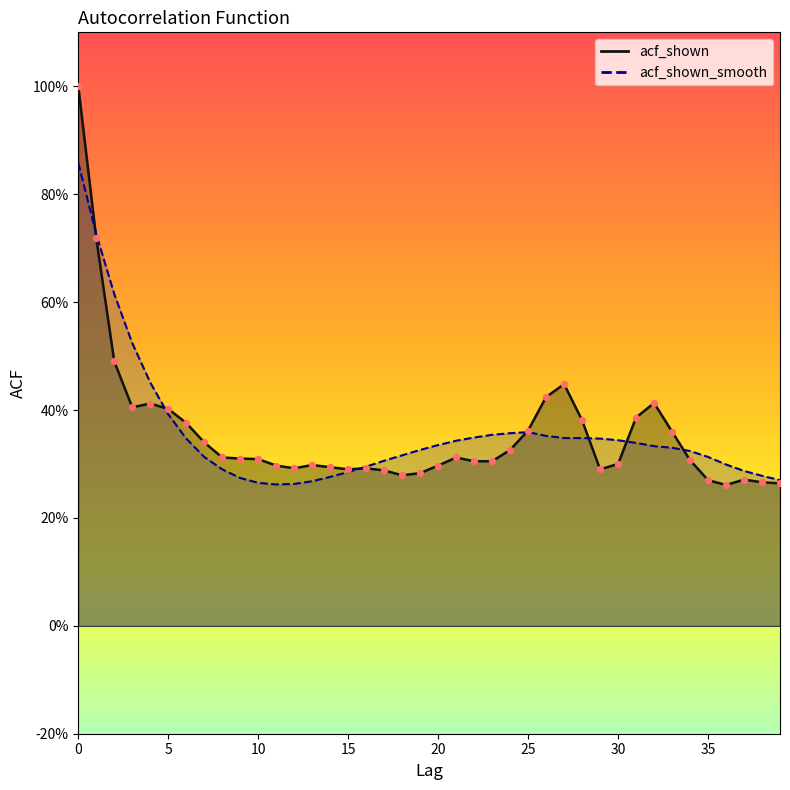

What is the total value across all series at 12?

0.6